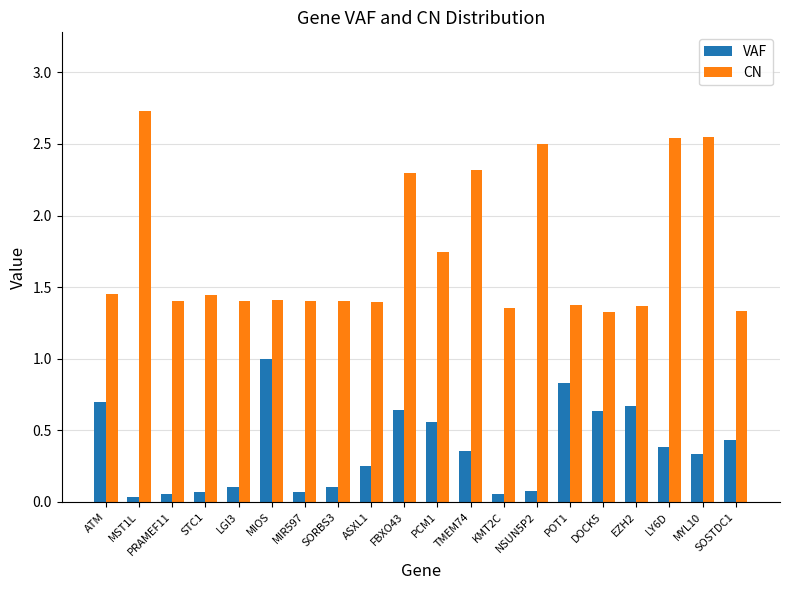

Count the number of data series in this chart.

2